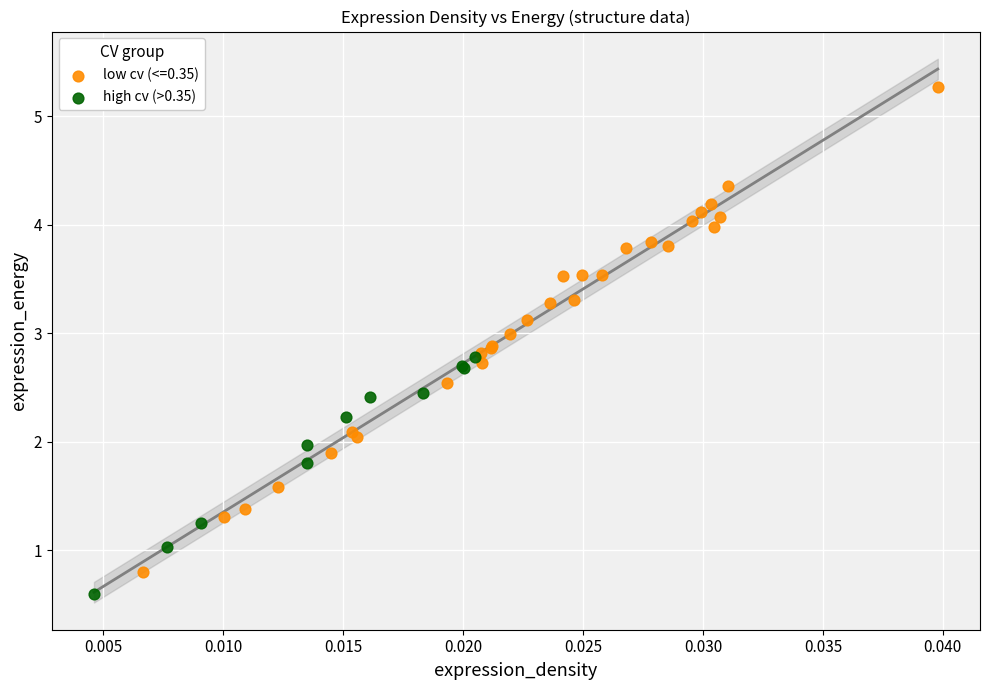

Which series contains the highest Y value?

low cv (<=0.35)